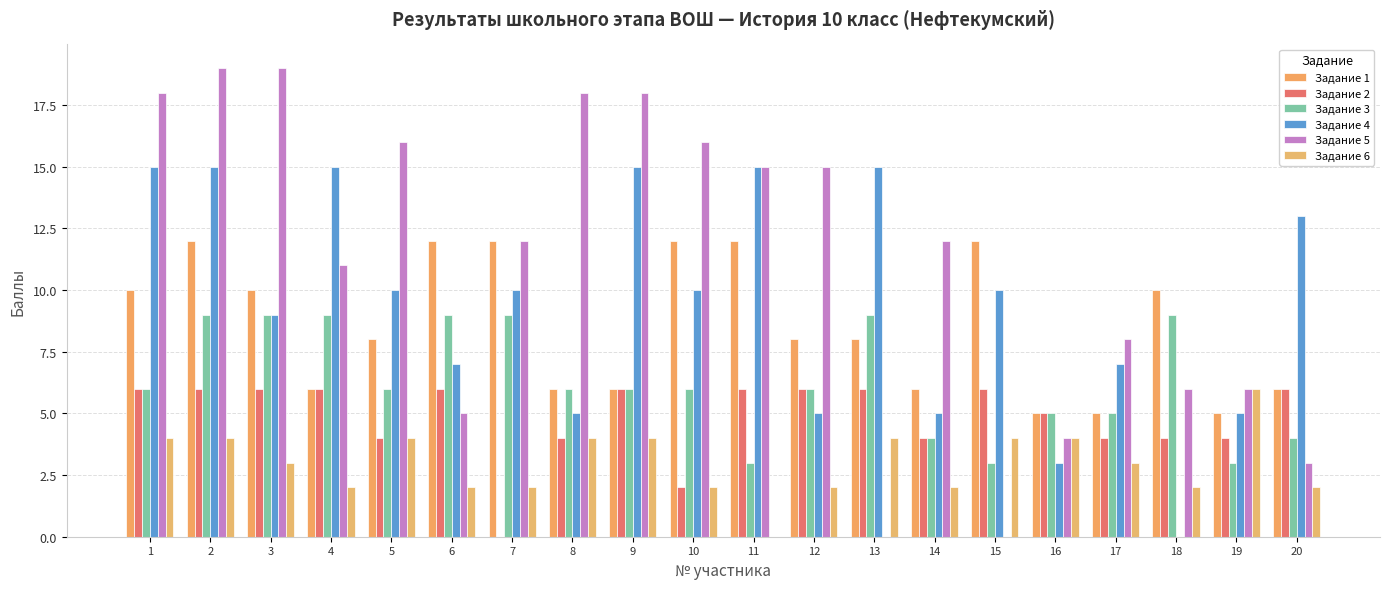

Rank the series by their maximum value, from highest to lowest.

Задание 5, Задание 4, Задание 1, Задание 3, Задание 2, Задание 6